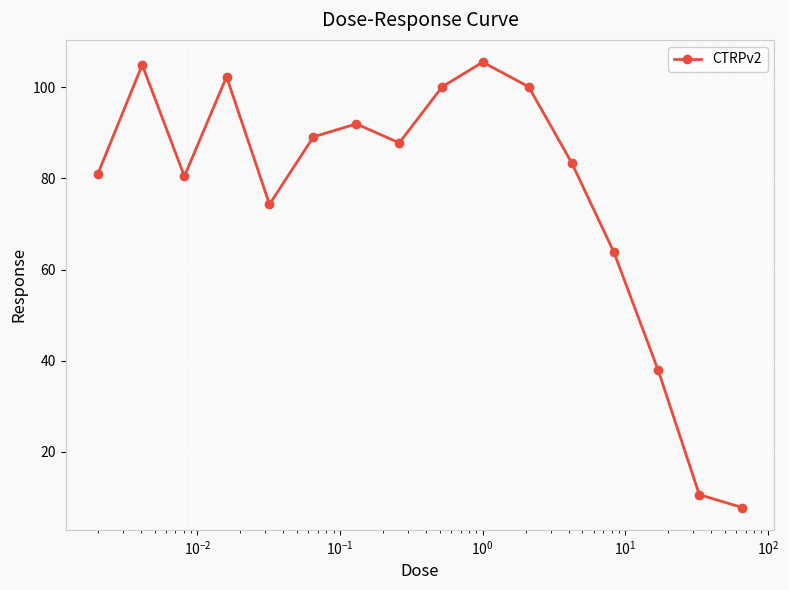

What is the maximum value shown in the chart?

105.5